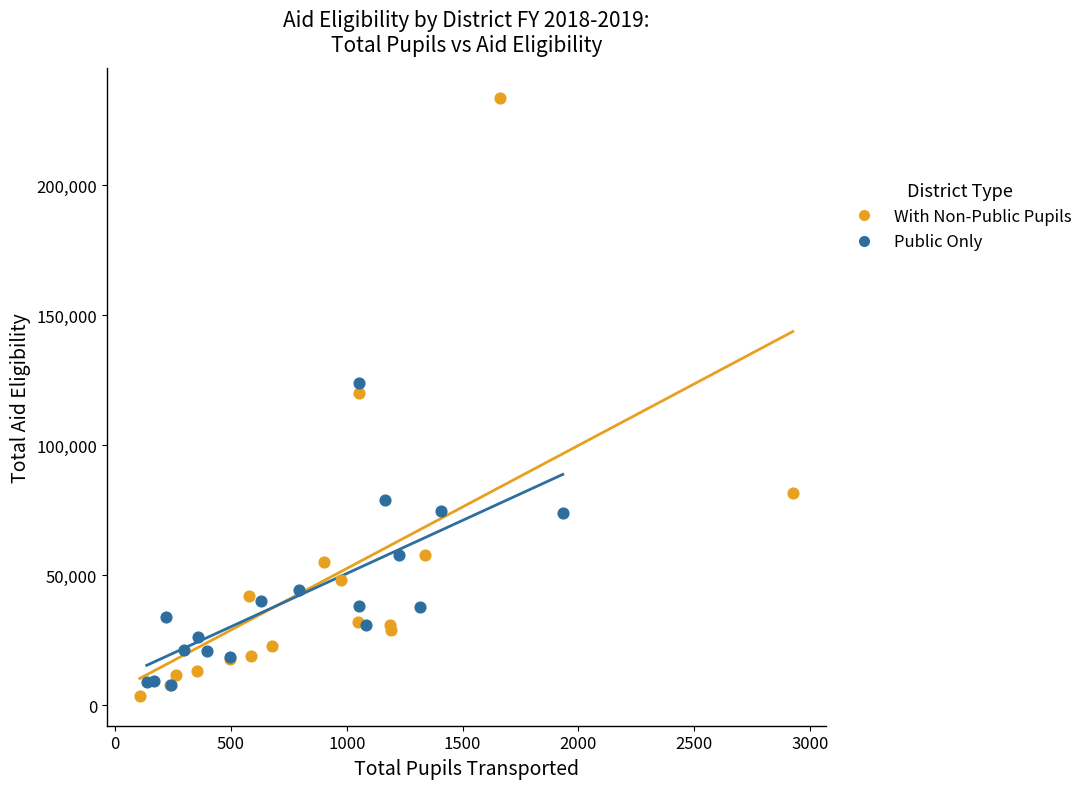

Which series has the largest Y range (max minus min)?

With Non-Public Pupils